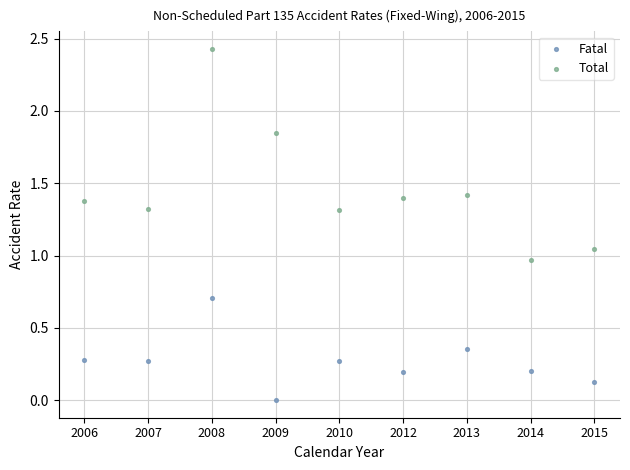

Which series reaches the maximum Y coordinate?

Total